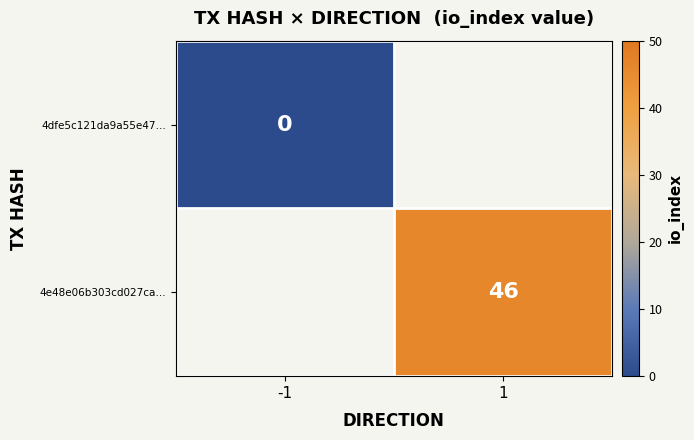

At which category does the chart reach its peak across all series?

1